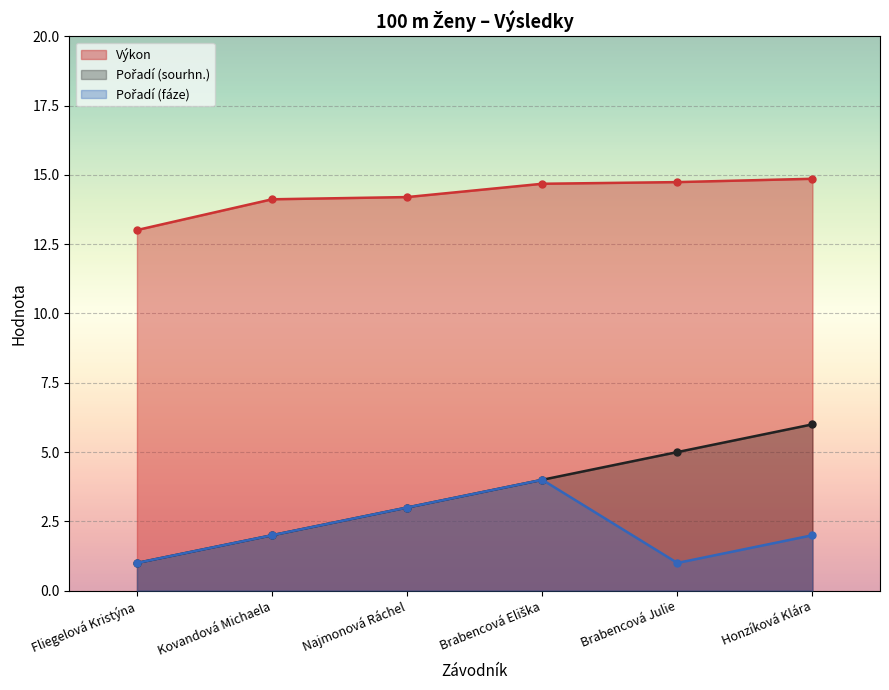

What is the minimum value for Pořadí (fáze)?

1.0